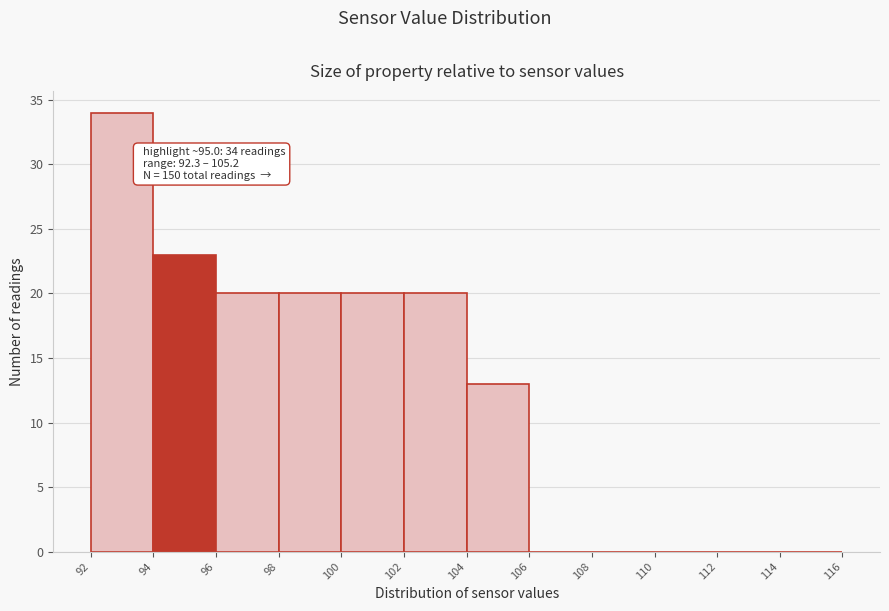

Over which range of the x-axis is the bar tallest?

92 to 94